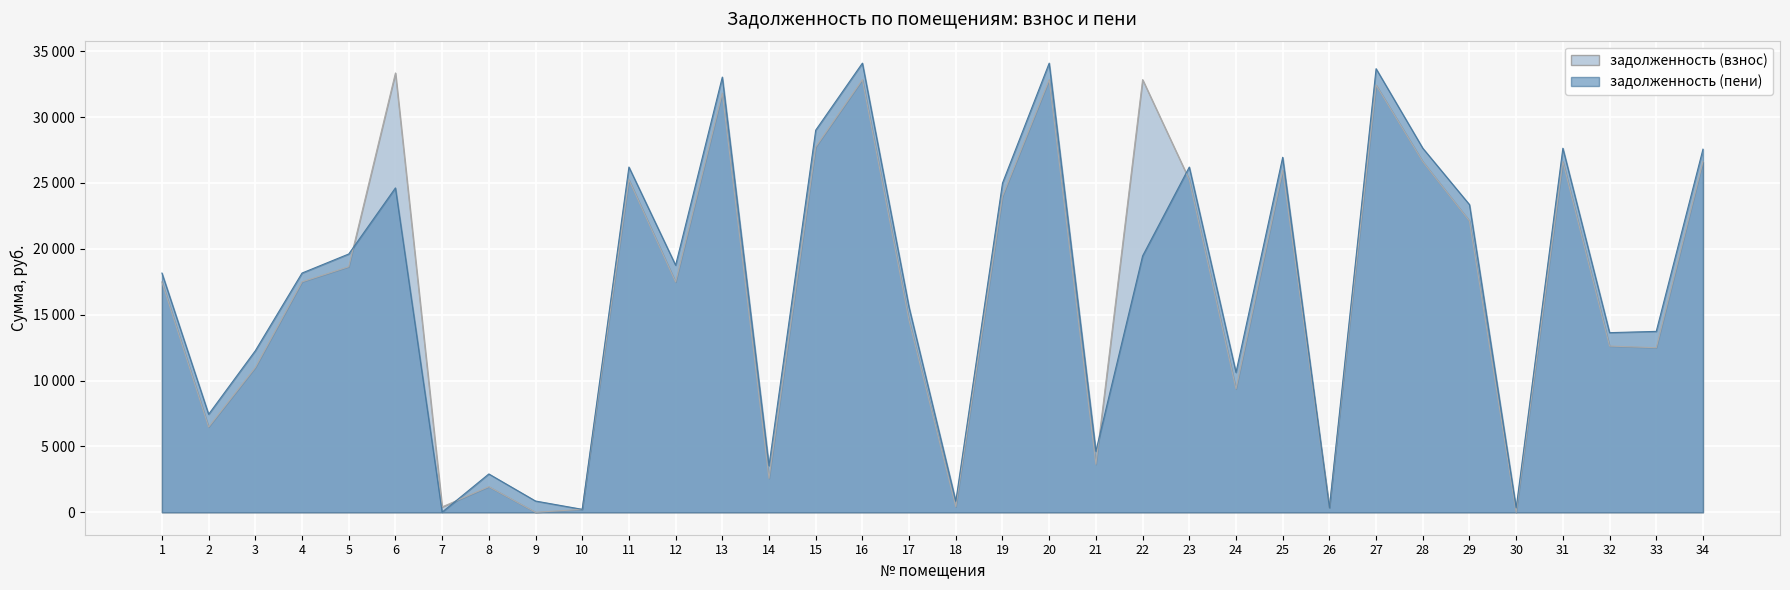

True or false: задолженность (пени) has a value of 339.3 at 26.

True